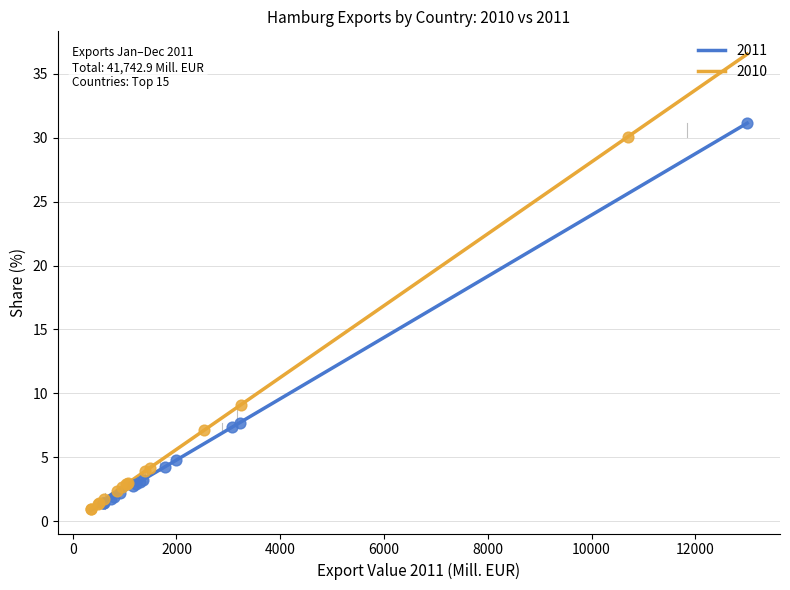

Which series reaches the maximum Y coordinate?

2011